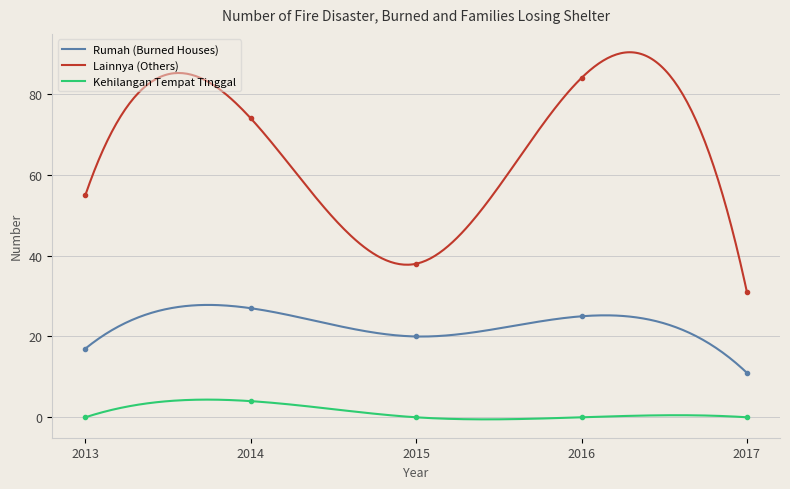

True or false: Kehilangan Tempat Tinggal and Lainnya (Others) intersect in this chart.

False